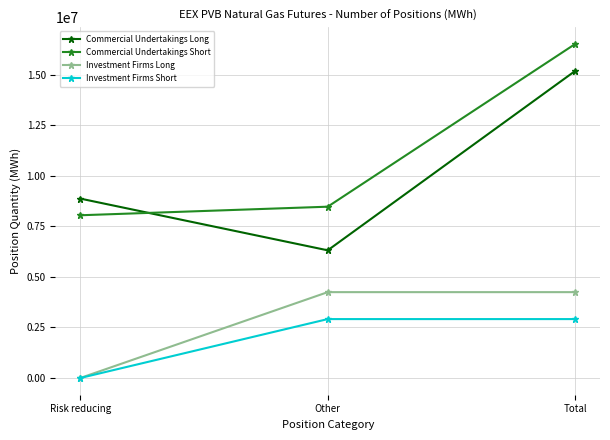

List the labels in order of Commercial Undertakings Long value, largest first.

Total, Risk reducing, Other